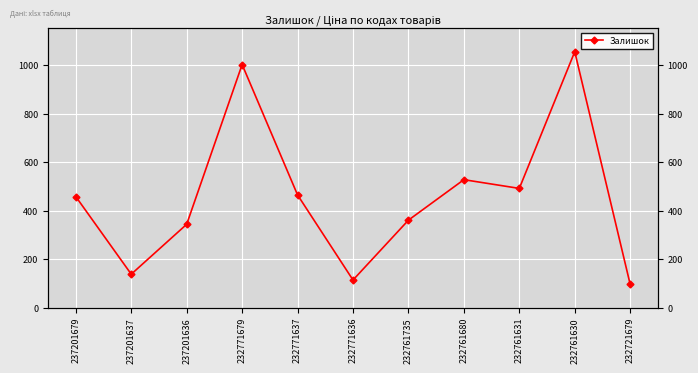

What is the average value?

460